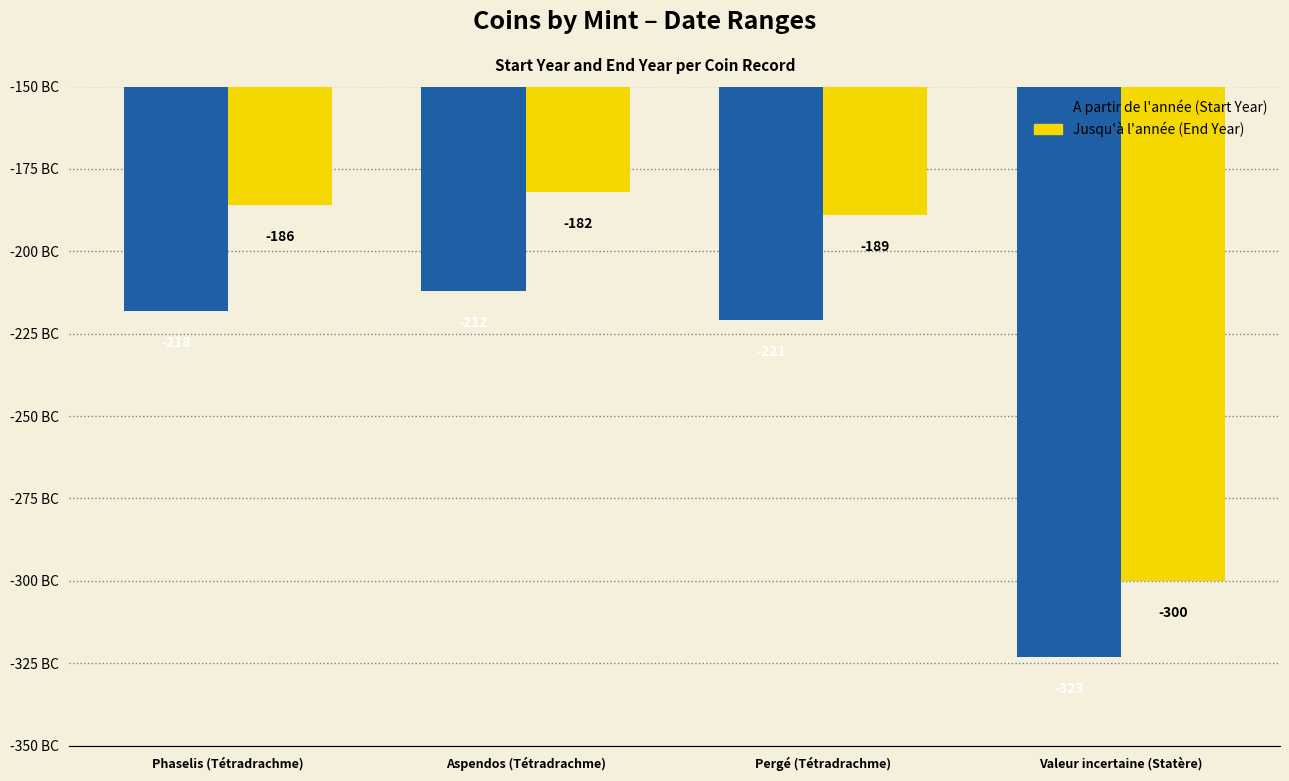

What is the difference between the highest and lowest values at Phaselis (Tétradrachme)?

32